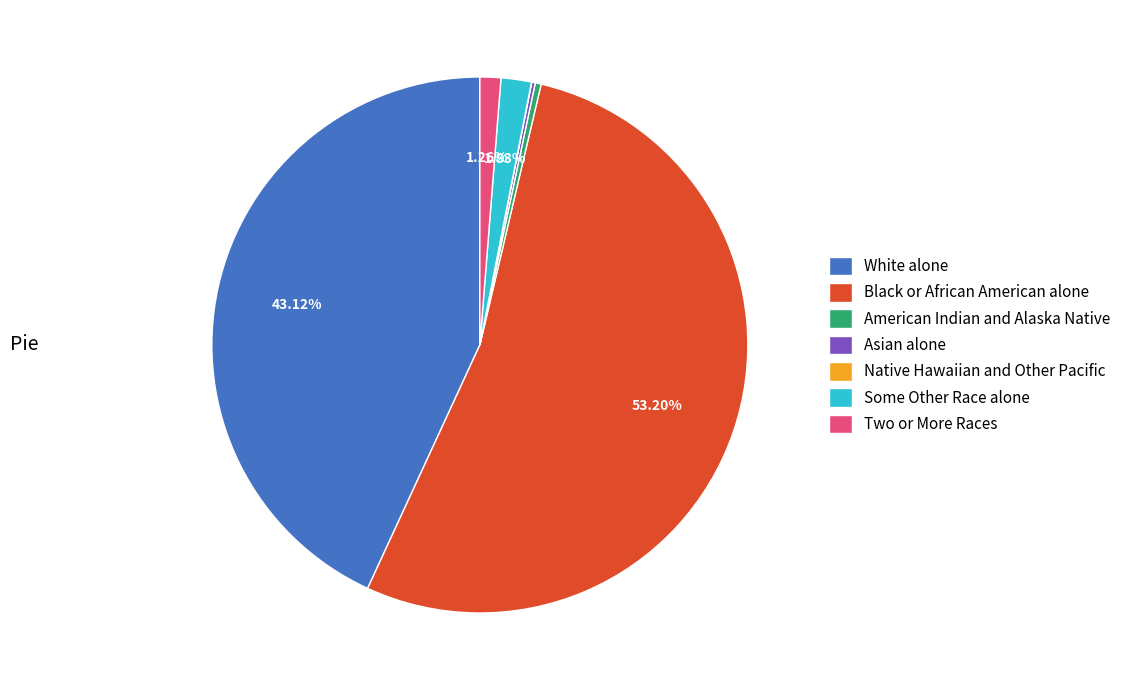

True or false: White alone accounts for 43% of the total.

True